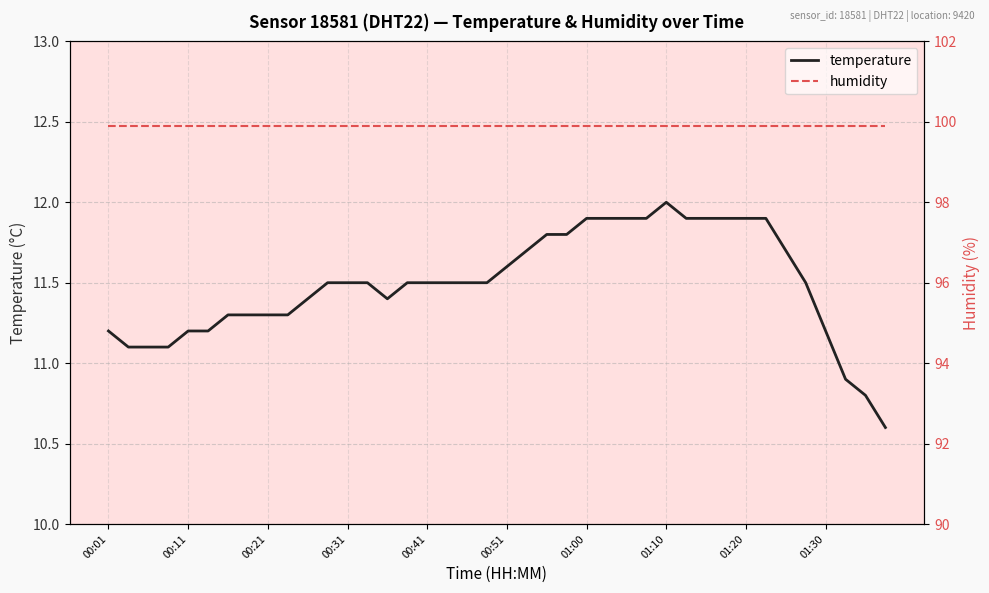

Which series has the widest spread of values?

temperature